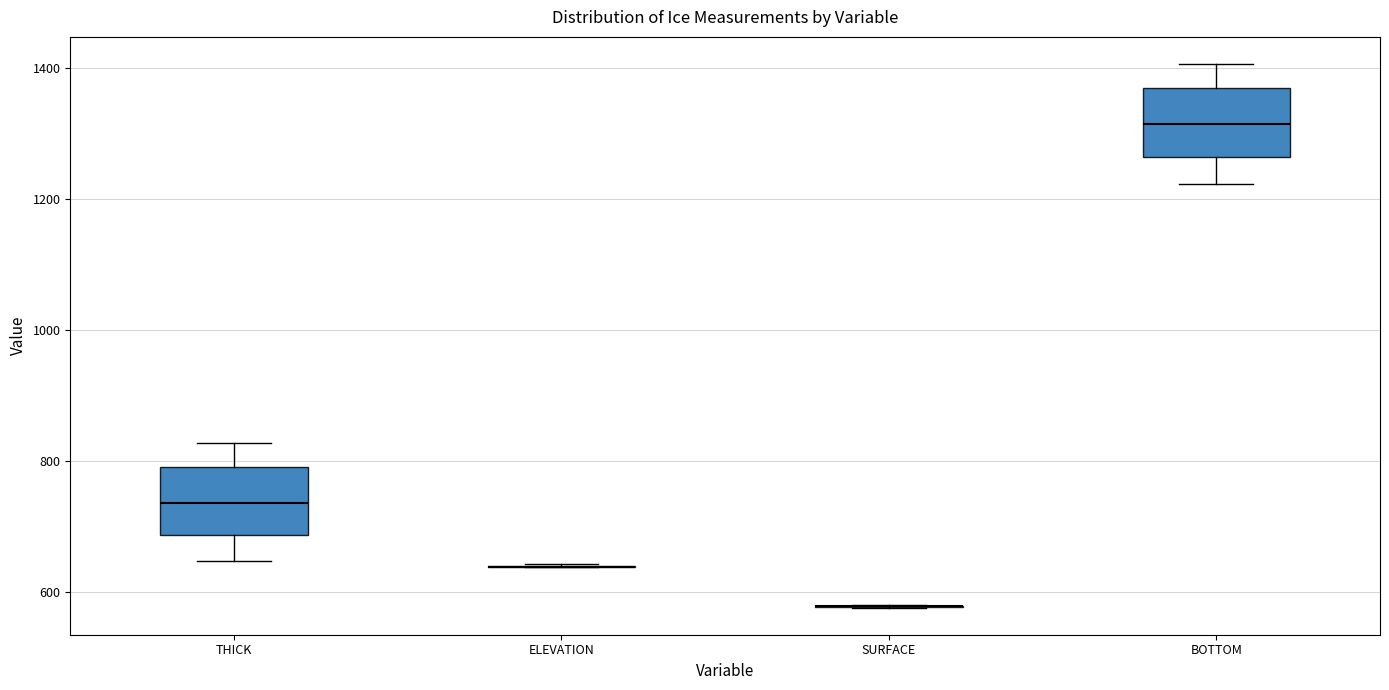

Reading left to right, transcribe this box plot: for each box, give where its median line is, the range the box spans, and where its two whiskers end, as read against the y-axis. The values are not printed on the chart, so give them approximately, as read against the axis.

THICK: median 740, box 680 to 800, whiskers 640 to 820
ELEVATION: box collapsed to a line at 640, whiskers 640 to 640
SURFACE: box collapsed to a line at 580, whiskers 580 to 580
BOTTOM: median 1320, box 1260 to 1380, whiskers 1220 to 1400